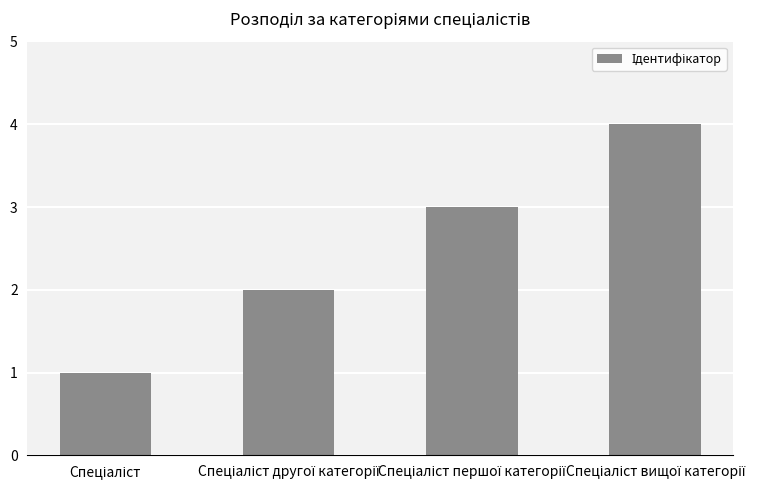

How many distinct data groups are displayed?

1